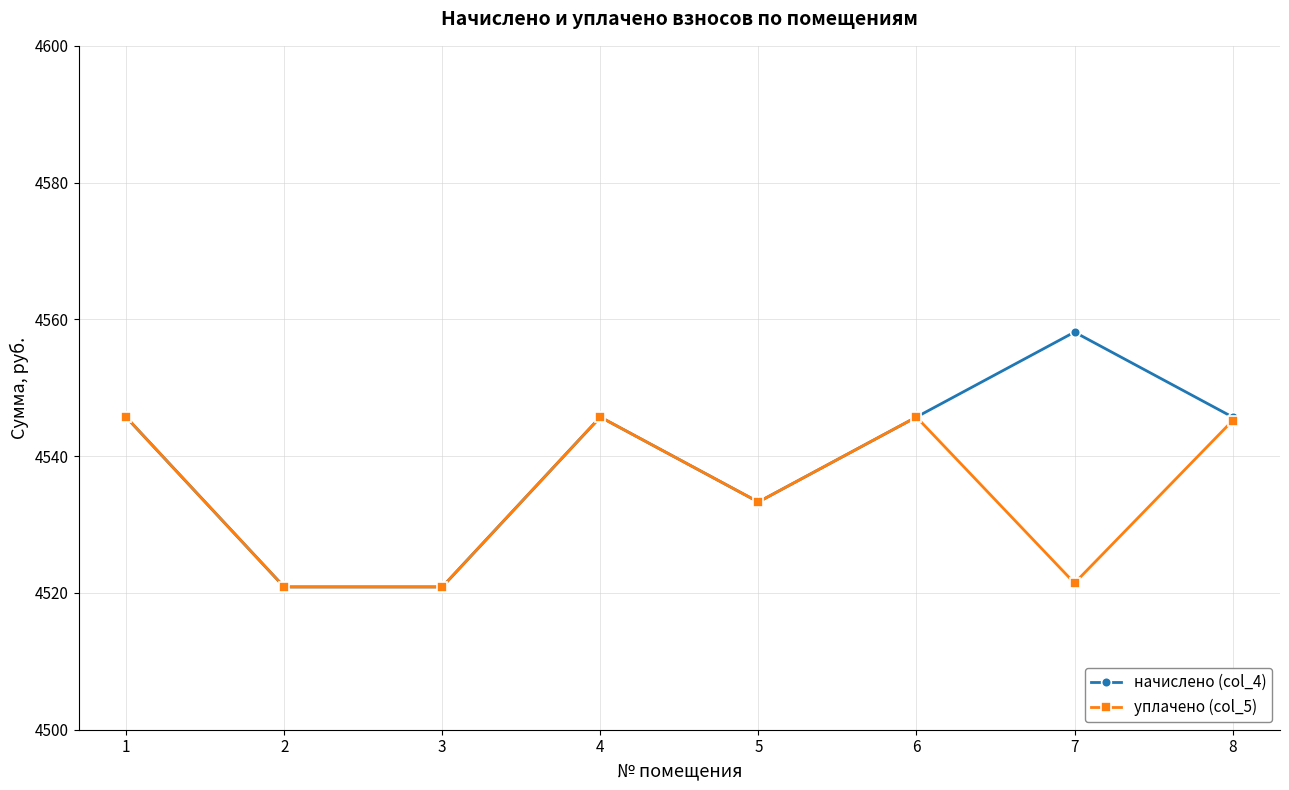

At 7, list the series in order from largest to smallest.

начислено (col_4), уплачено (col_5)